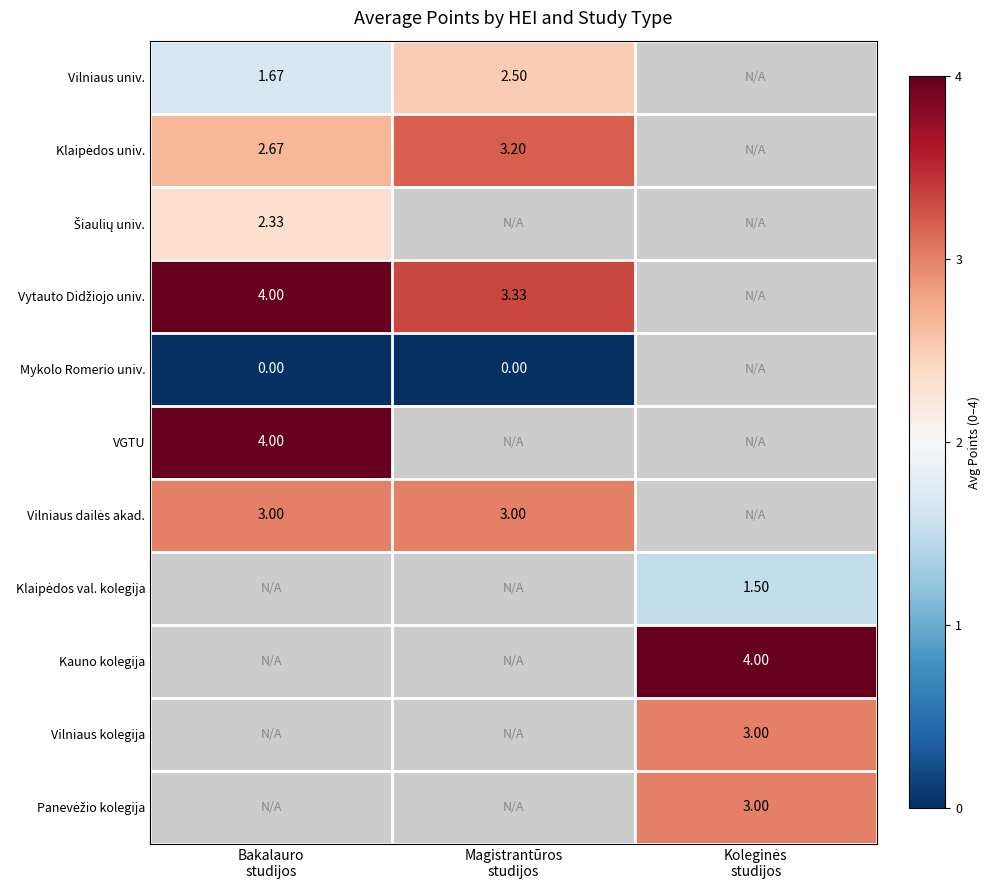

Is it true that Vytauto Didžiojo univ. equals 4.0 at Bakalauro studijos?

True